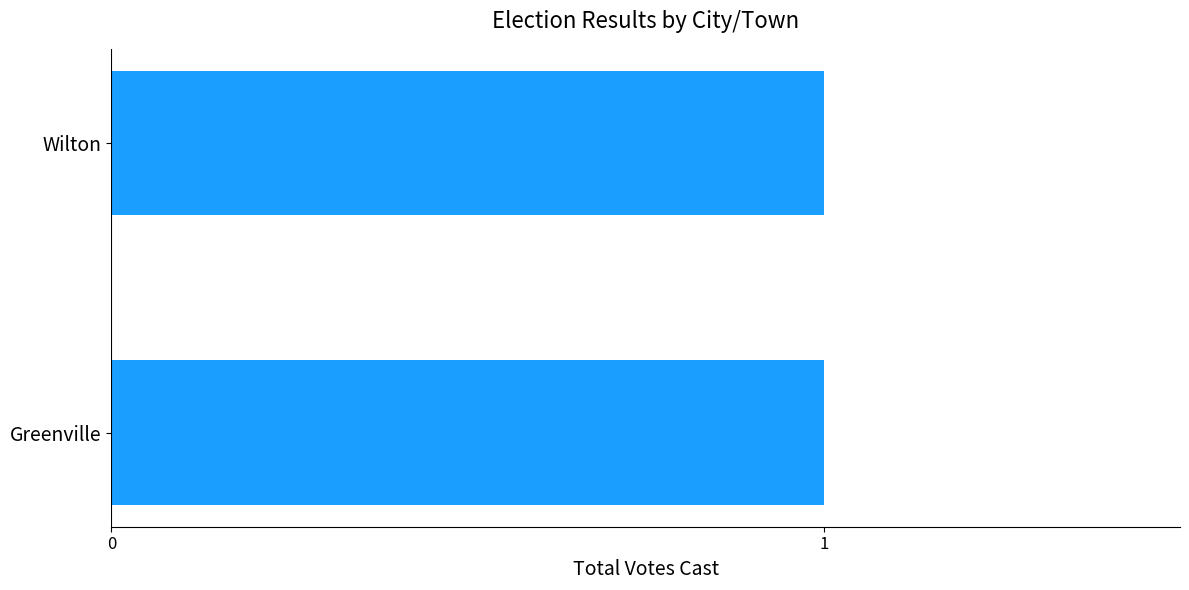

Between Greenville and Wilton, which is larger?

Greenville